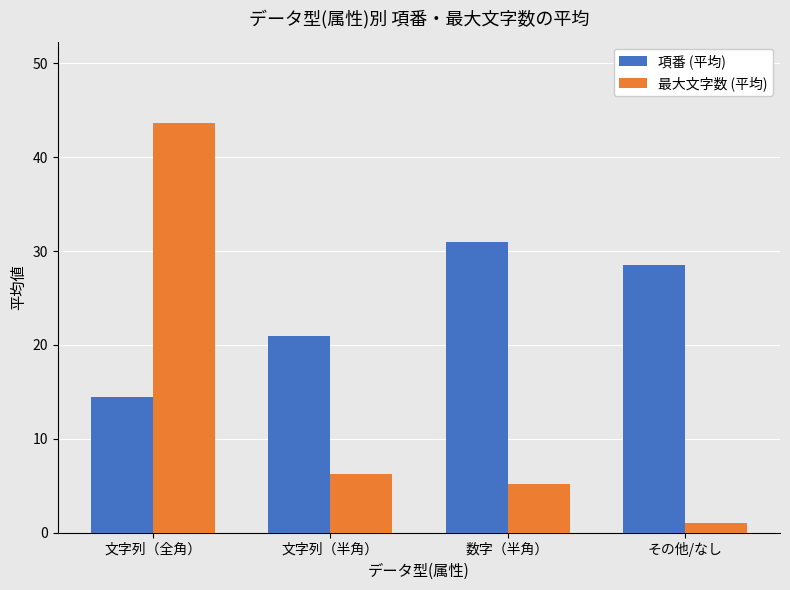

Which series has the largest range (max minus min)?

最大文字数 (平均)